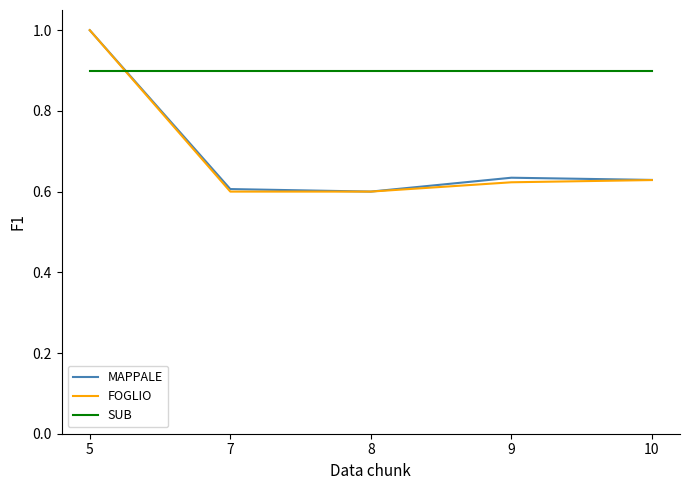

Count the MAPPALE values in the range 0 to 1.

5